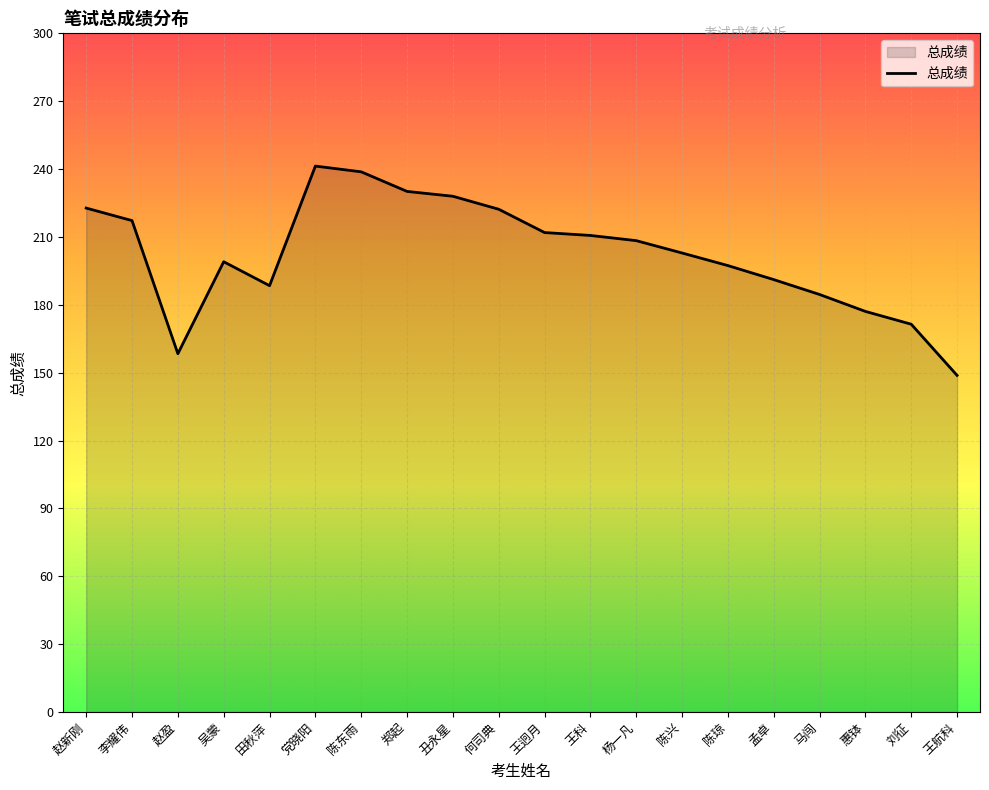

Approximately how many times larger is the value at 马闯 compared to 孟卓?

1.0